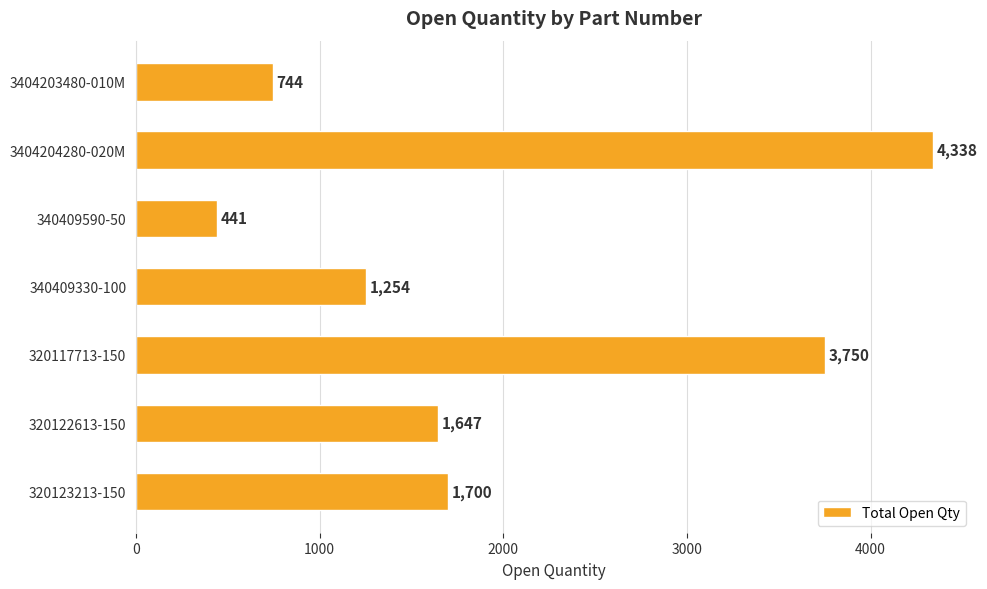

Rank the categories by value from highest to lowest.

3404204280-020M, 320117713-150, 320123213-150, 320122613-150, 340409330-100, 3404203480-010M, 340409590-50